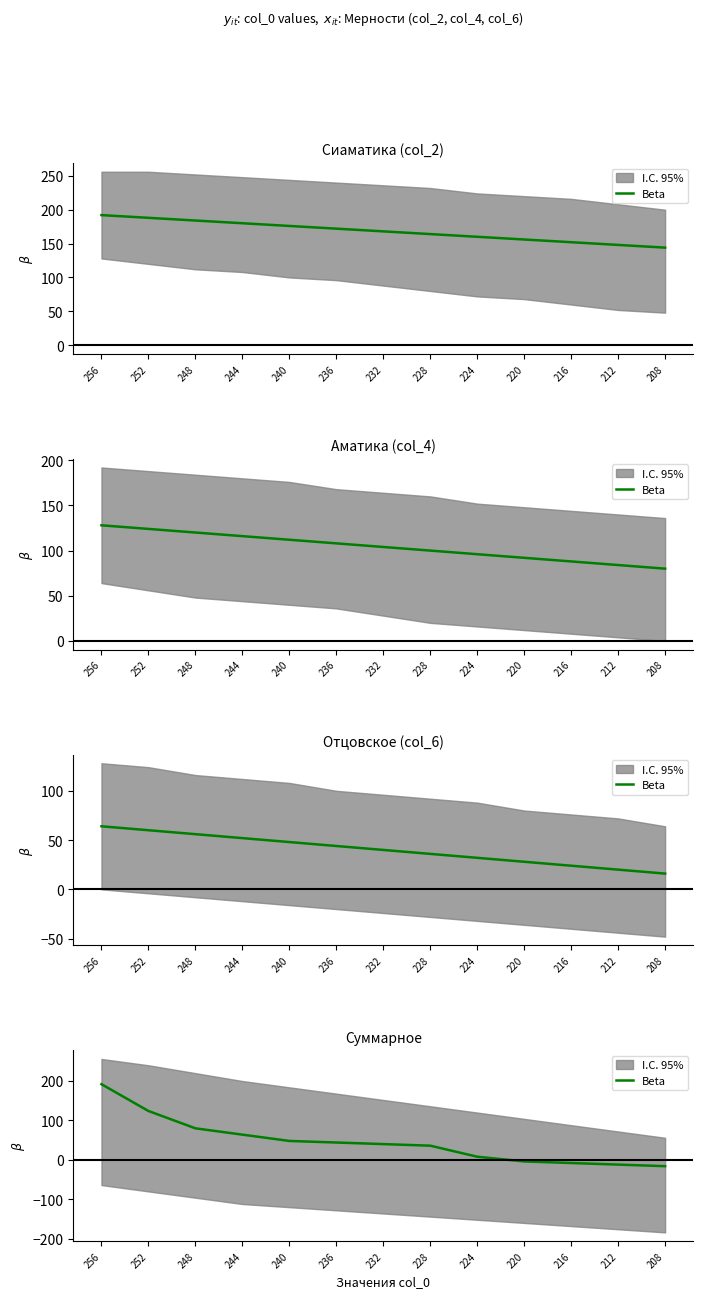

At which label is the value closest to 88?

248